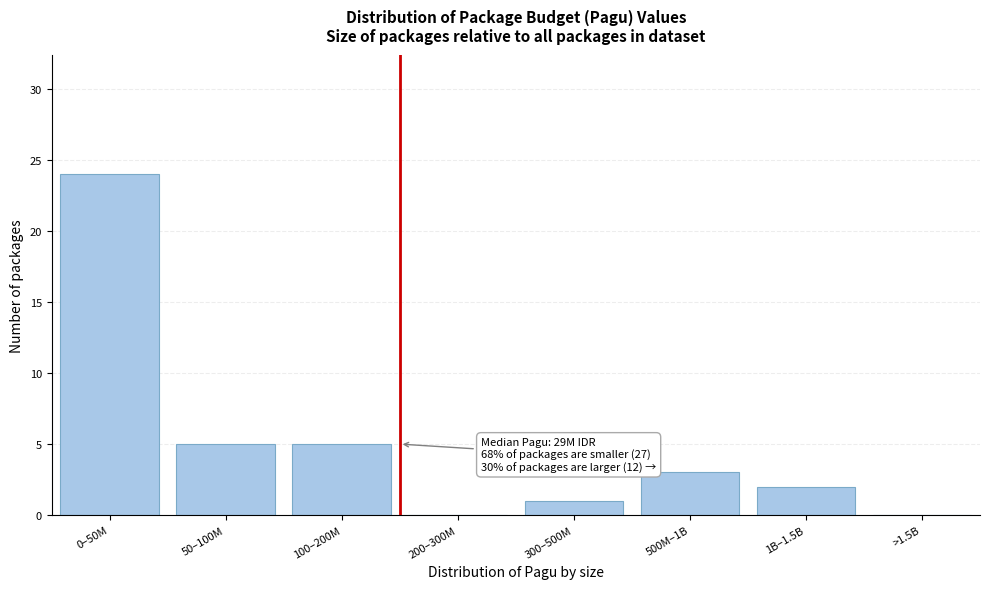

Reading left to right, extract all data points from this chart.

0–50M=24	50–100M=5	100–200M=5	200–300M=0	300–500M=1	500M–1B=3	1B–1.5B=2	>1.5B=0